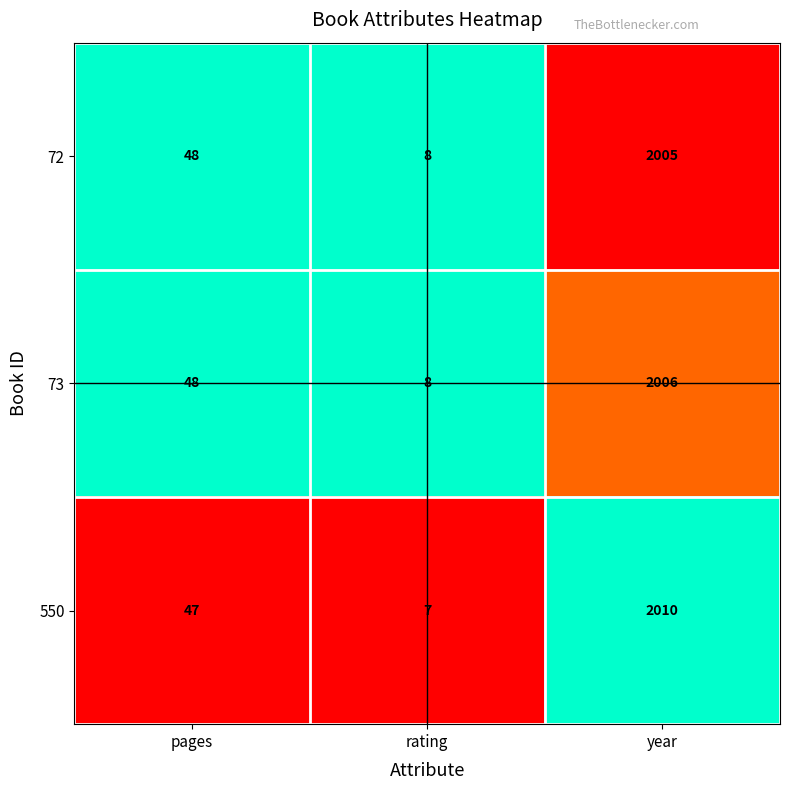

What is the maximum value shown in the chart?

2010